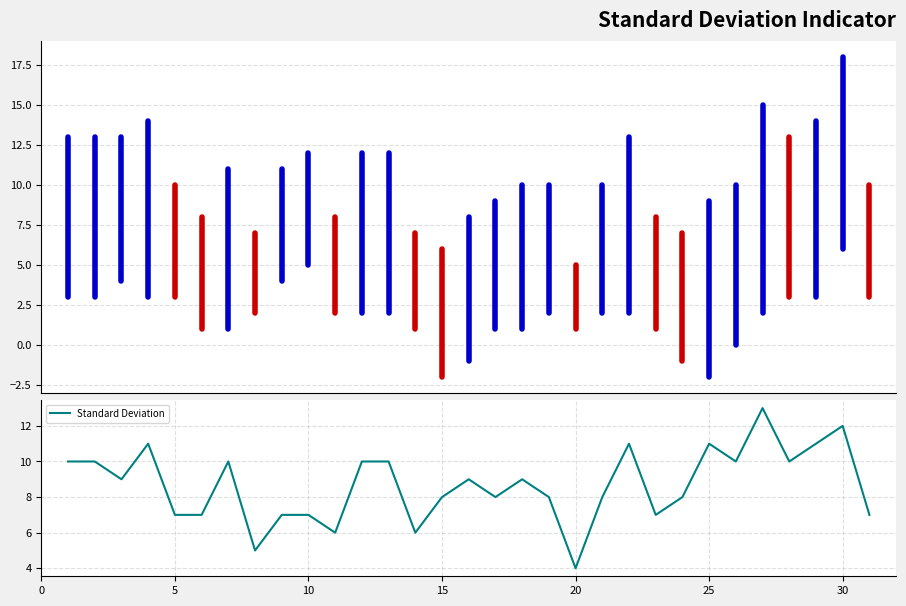

What is the minimum value shown in the chart?

4